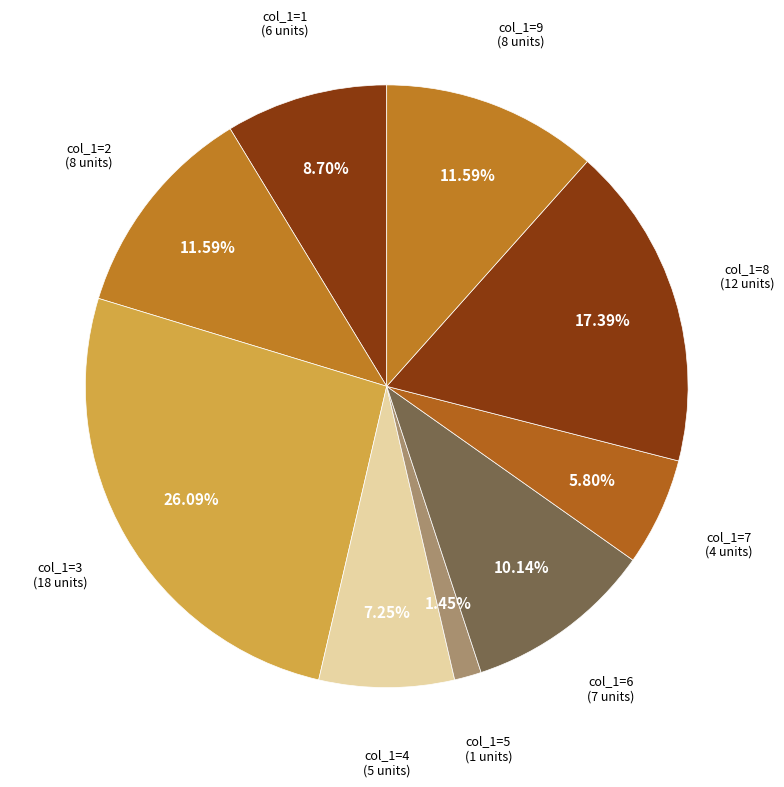

Which slice is the smallest?

5